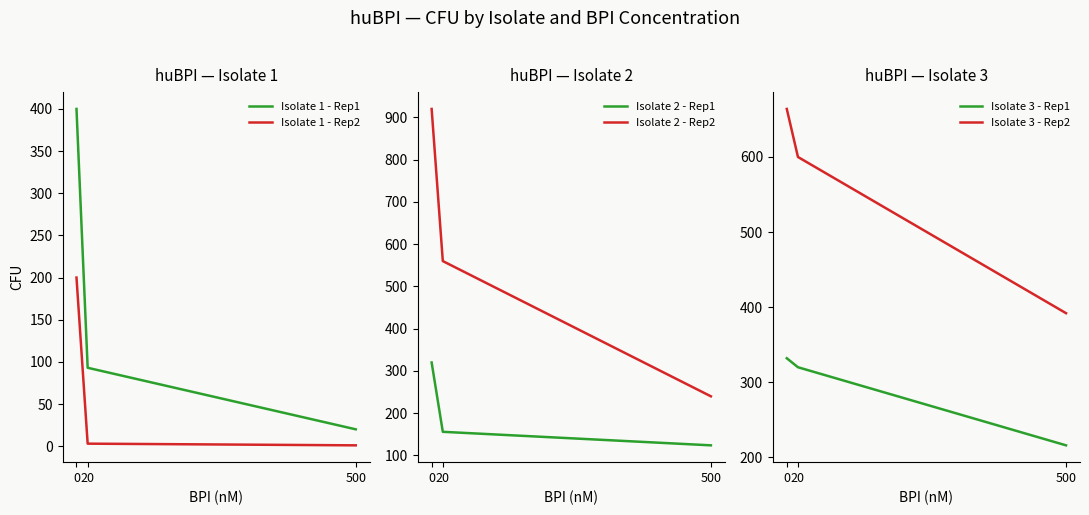

Reading left to right, transcribe all the data shown in this chart.

Isolate 1 - Rep1: 400	93	20
Isolate 1 - Rep2: 200	3	1
Isolate 2 - Rep1: 320	156	124
Isolate 2 - Rep2: 920	560	240
Isolate 3 - Rep1: 332	320	216
Isolate 3 - Rep2: 664	600	392